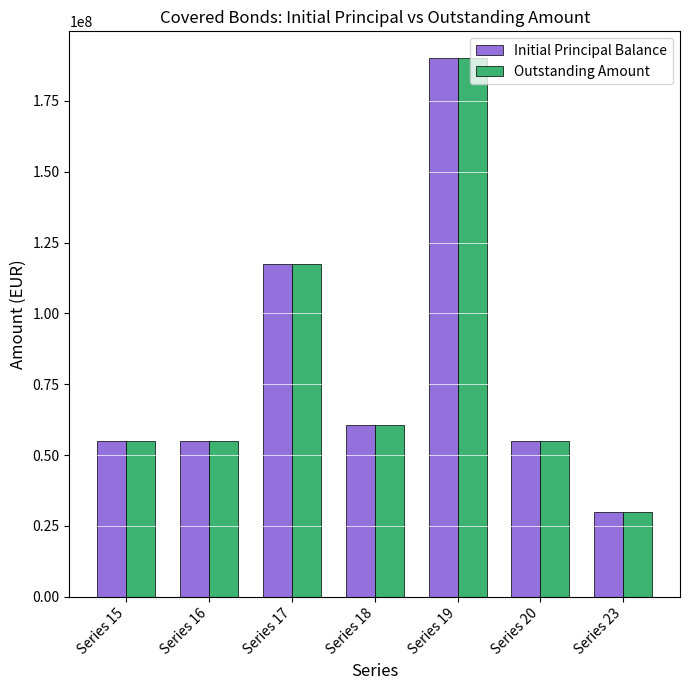

Is the value of Outstanding Amount at Series 15 greater than the value of Initial Principal Balance at Series 19?

No